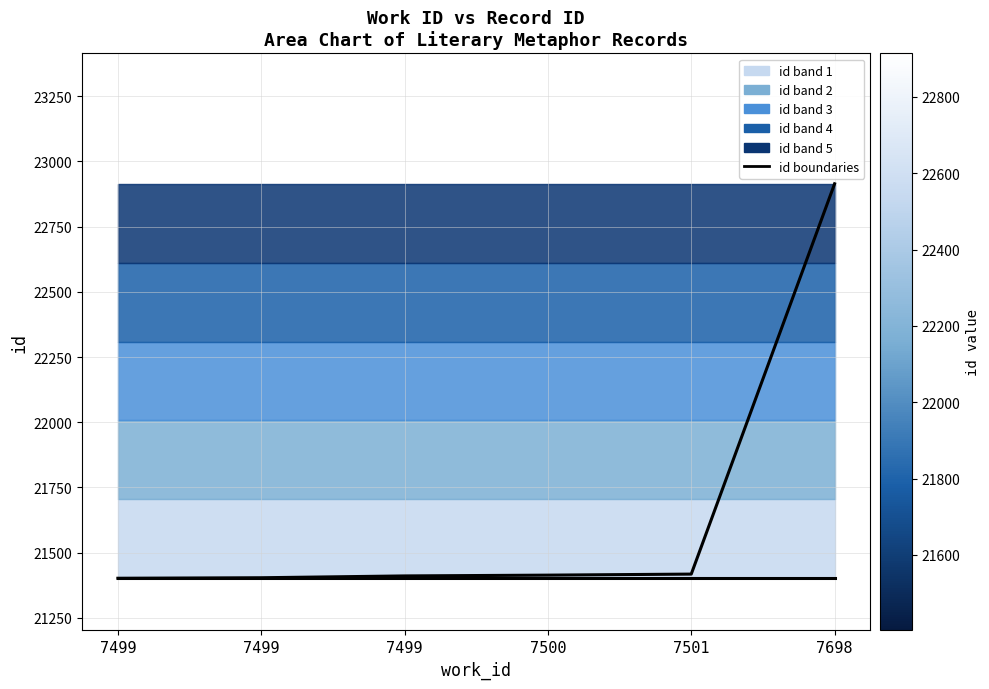

The id (lower boundary) series shows 4541 at 7500. True or false?

False